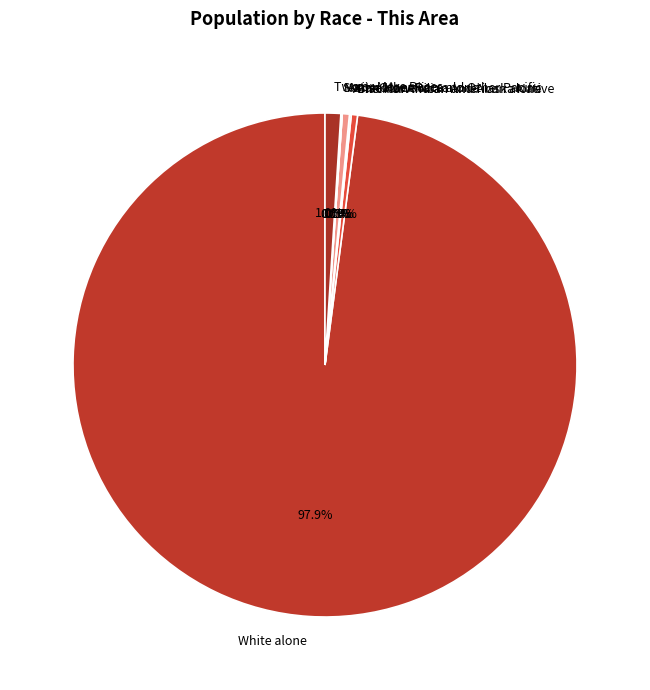

What is the smallest slice in the pie chart?

Native Hawaiian and Other Pacific